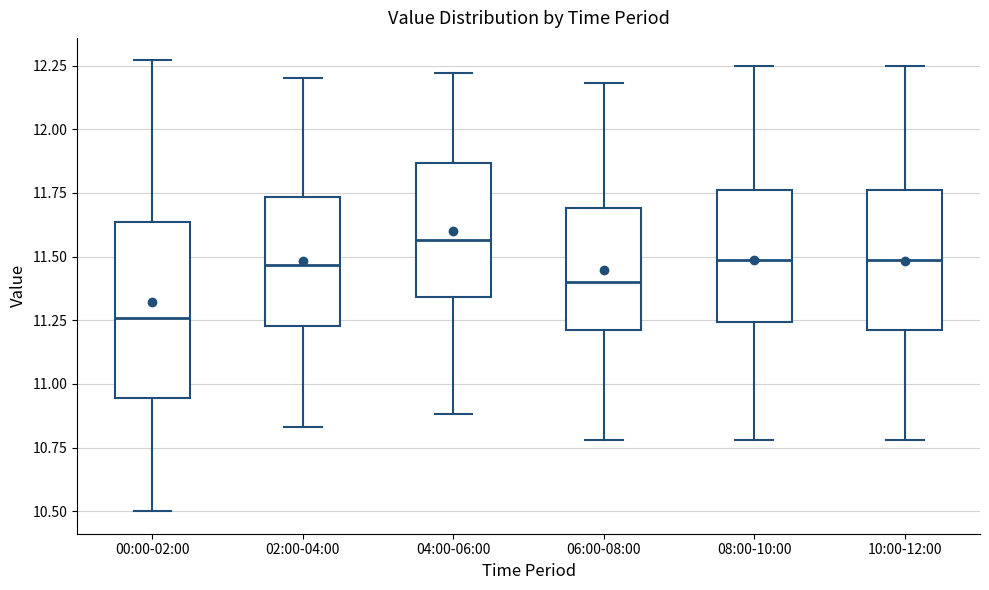

Which box is the tallest, from its lower edge to its upper edge?

00:00-02:00